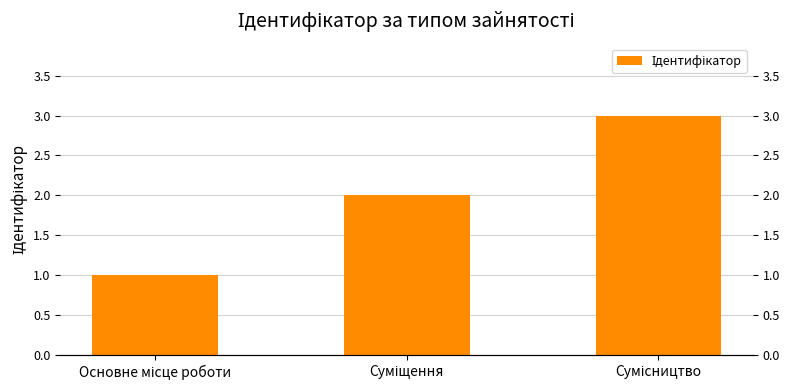

What is the value of the 2nd bar from the left?

2